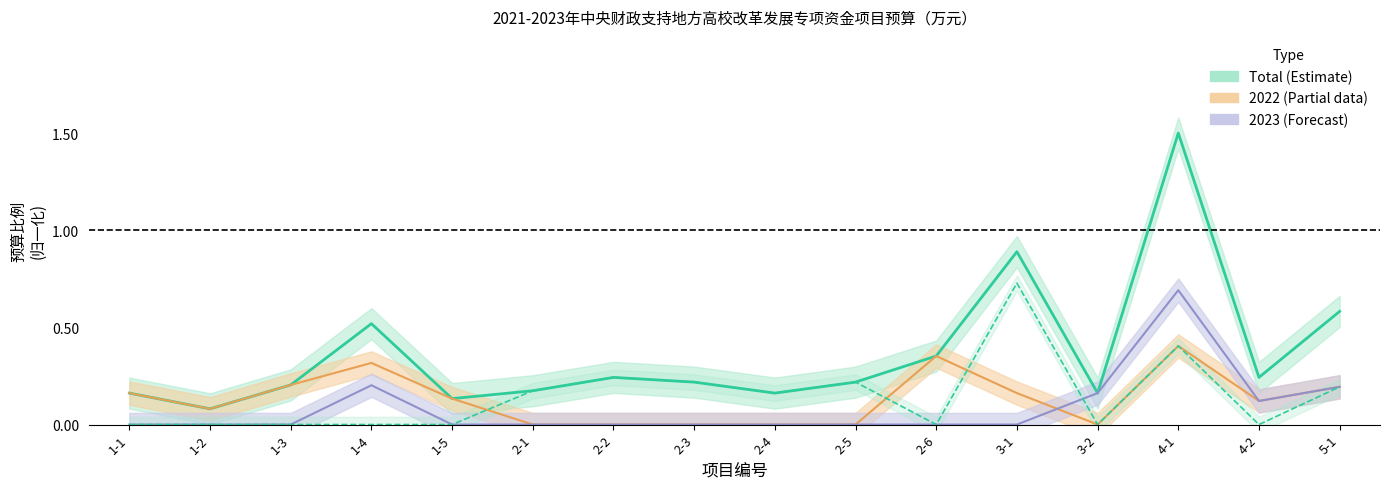

The 2022 Budget (Partial) series shows 0.4 at 4-1. True or false?

True